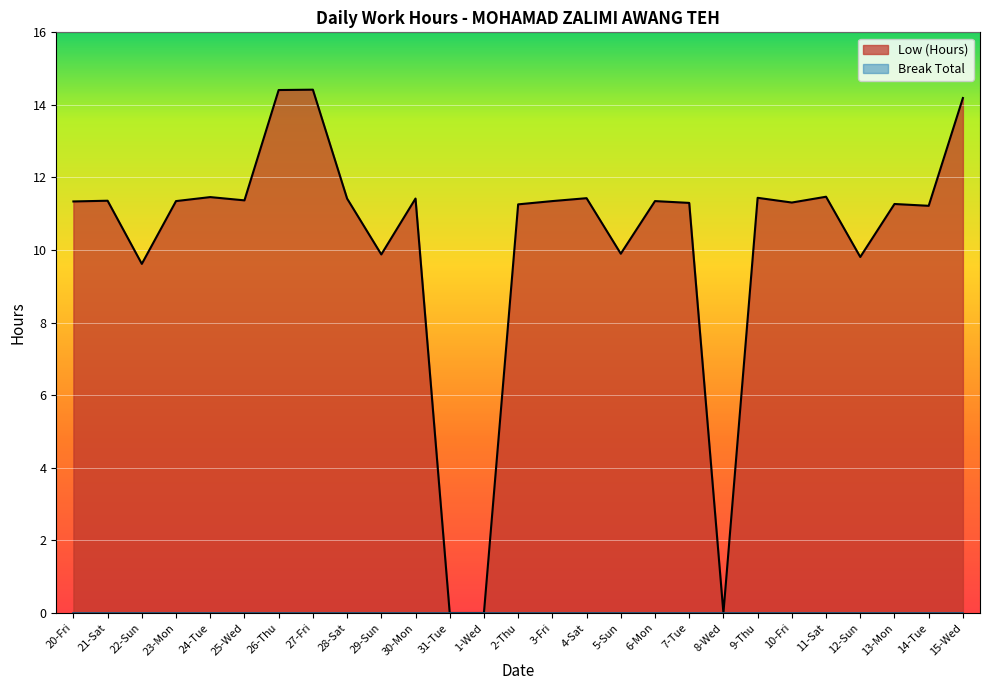

What is the average value?

10.2